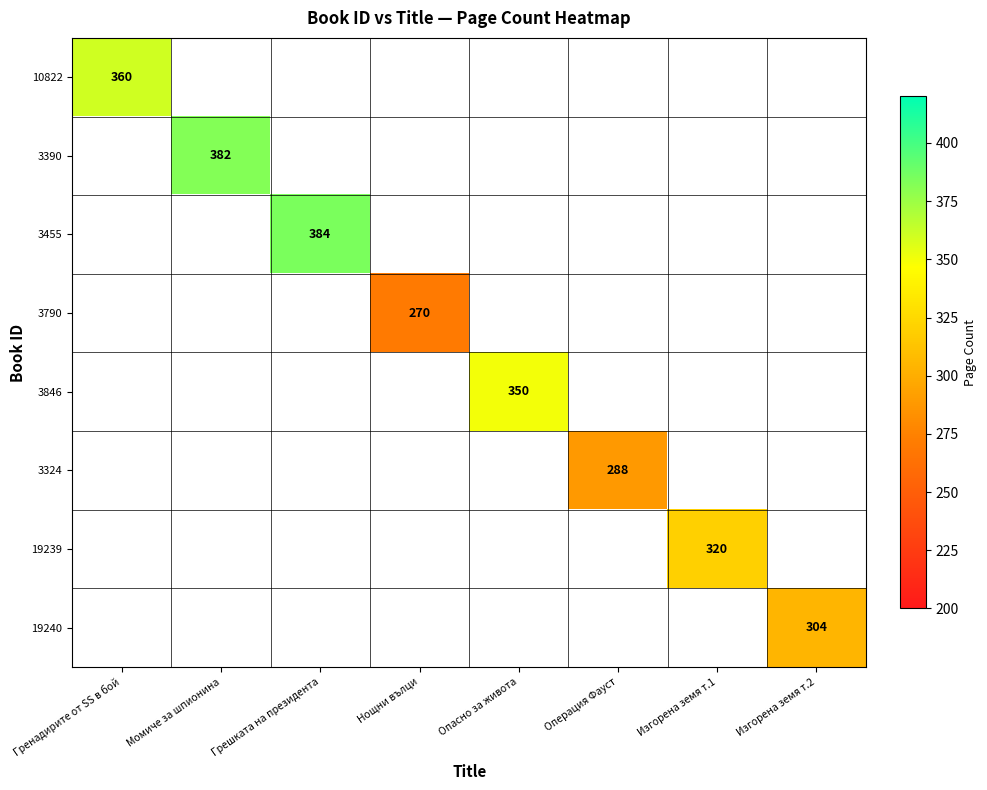

How many values in 3324 are above zero?

1